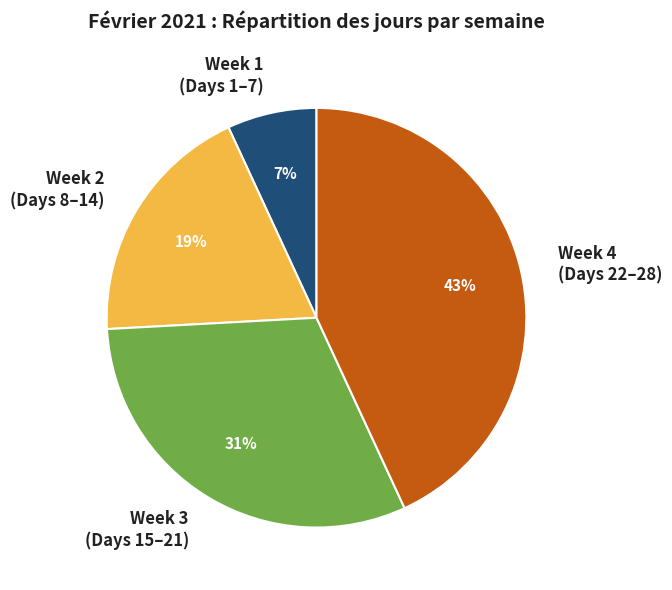

Do Week 3 (Days 15–21) and Week 4 (Days 22–28) together represent more than half of the pie?

Yes